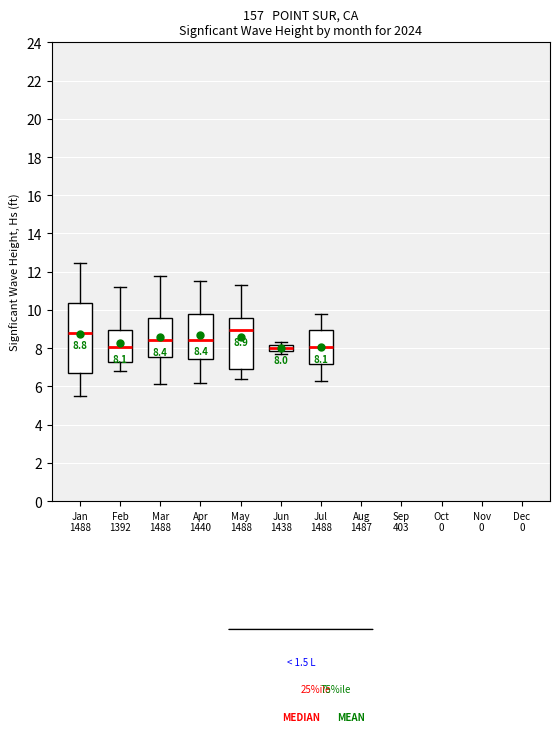

Which box is the tallest, from its lower edge to its upper edge?

Jan 1488